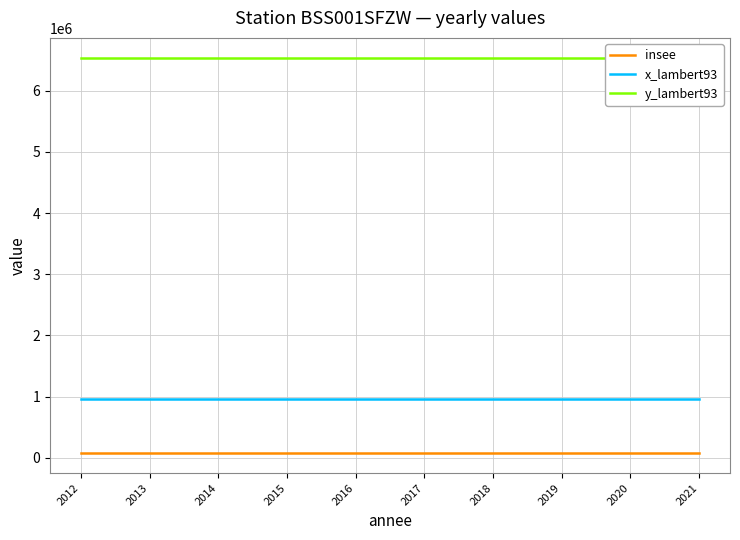

What is the spread (max minus min) of values at 2015?

6464743